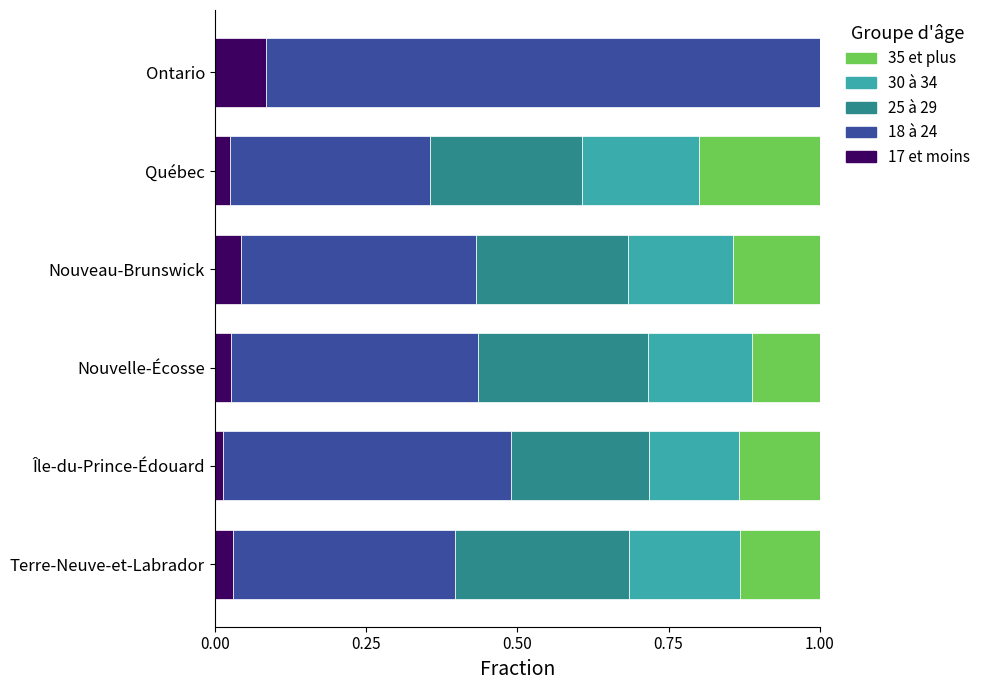

Rank the series by their maximum value, from lowest to highest.

17 et moins, 30 à 34, 35 et plus, 25 à 29, 18 à 24